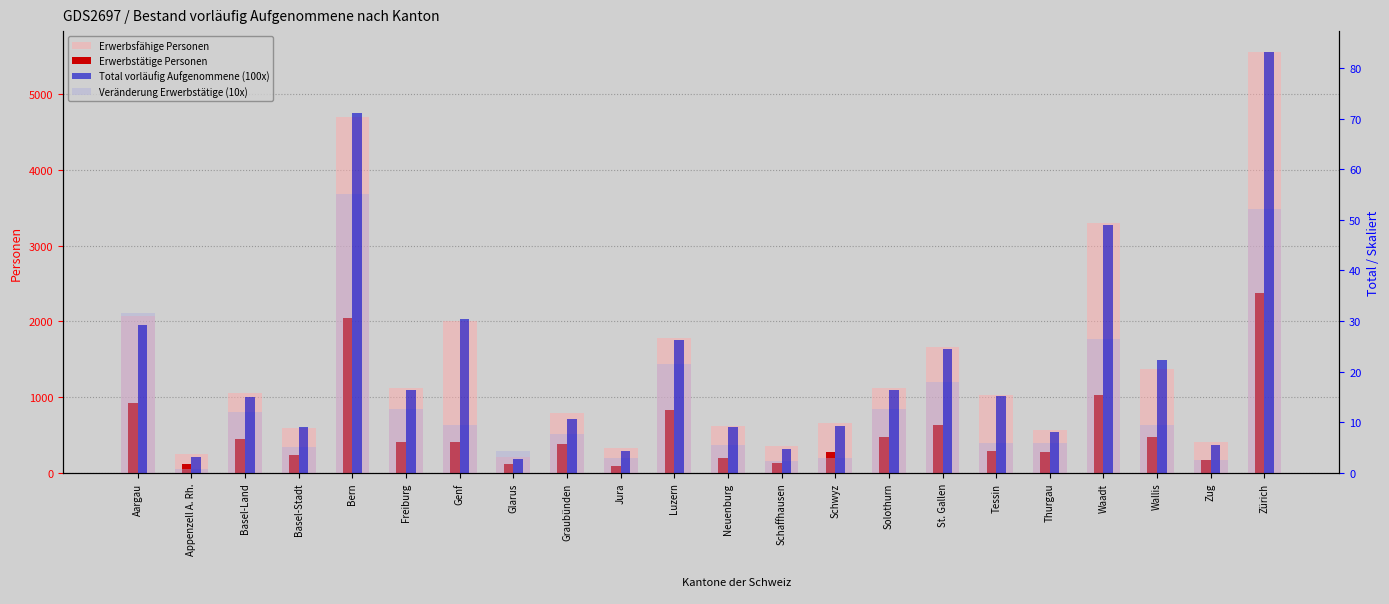

What is the smallest value displayed?

0.7